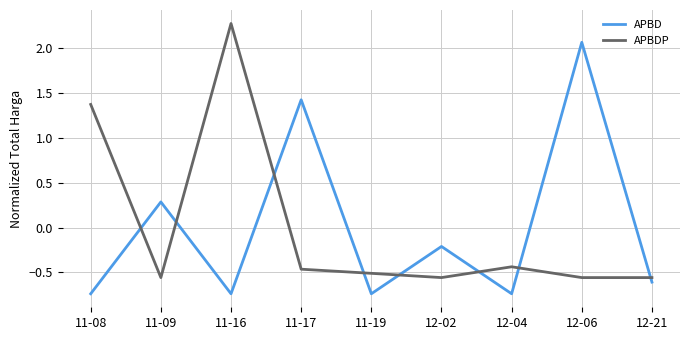

What is the spread (max minus min) of values at 11-09?

0.8